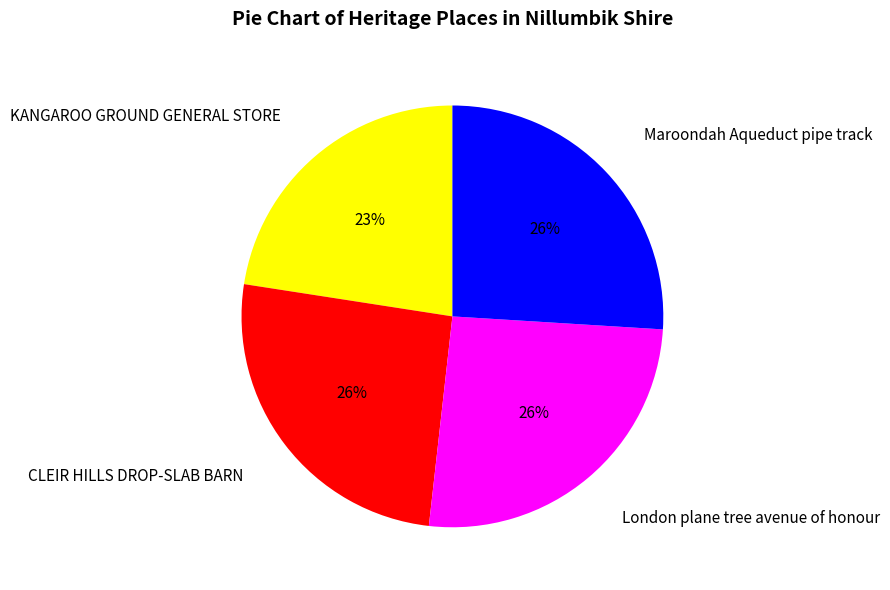

Is Maroondah Aqueduct pipe track the majority of the pie?

No